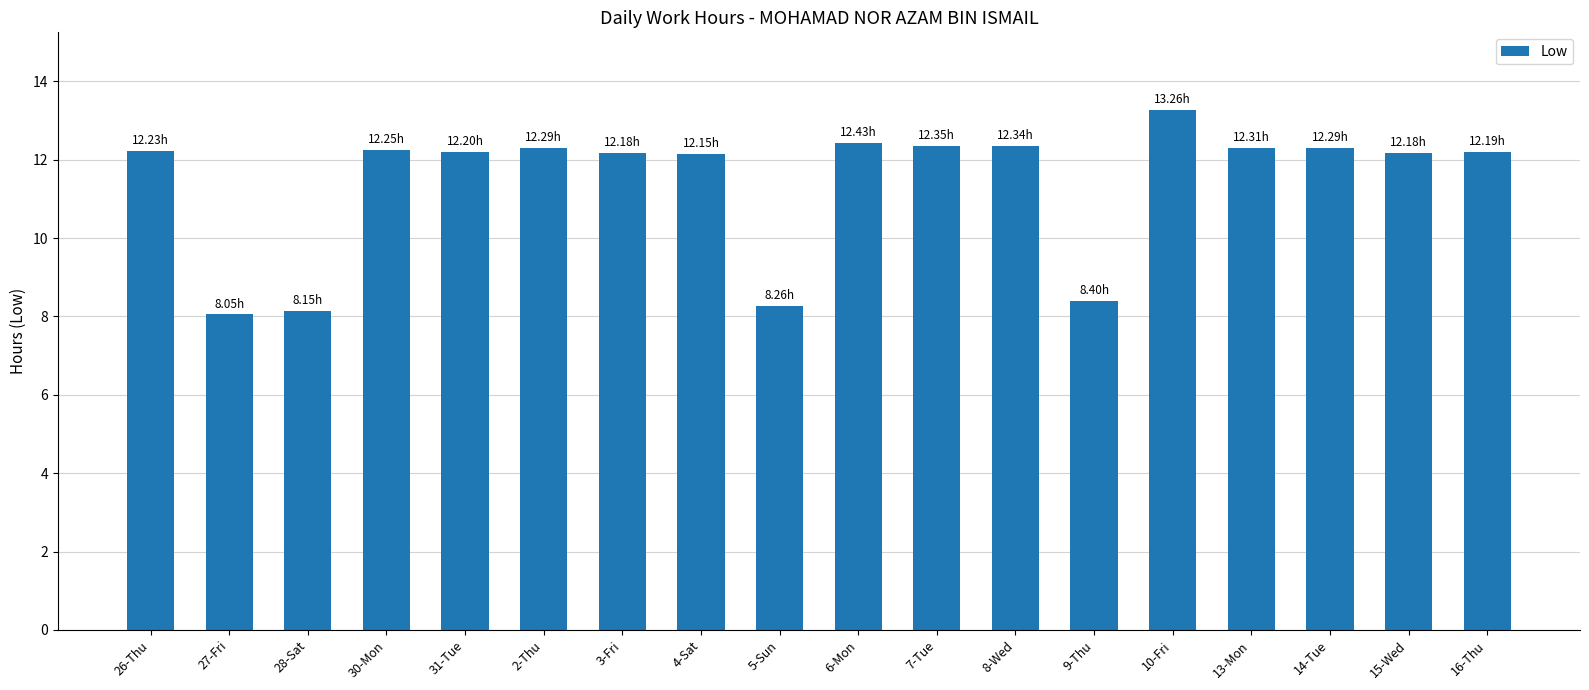

The chart shows a value of 16.2 at 7-Tue. True or false?

False